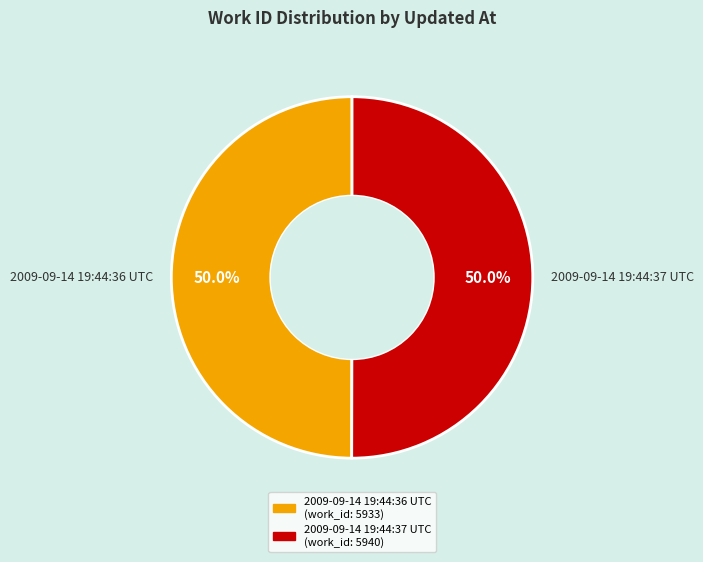

To the nearest percent, what portion does 2009-09-14 19:44:37 UTC represent?

50%